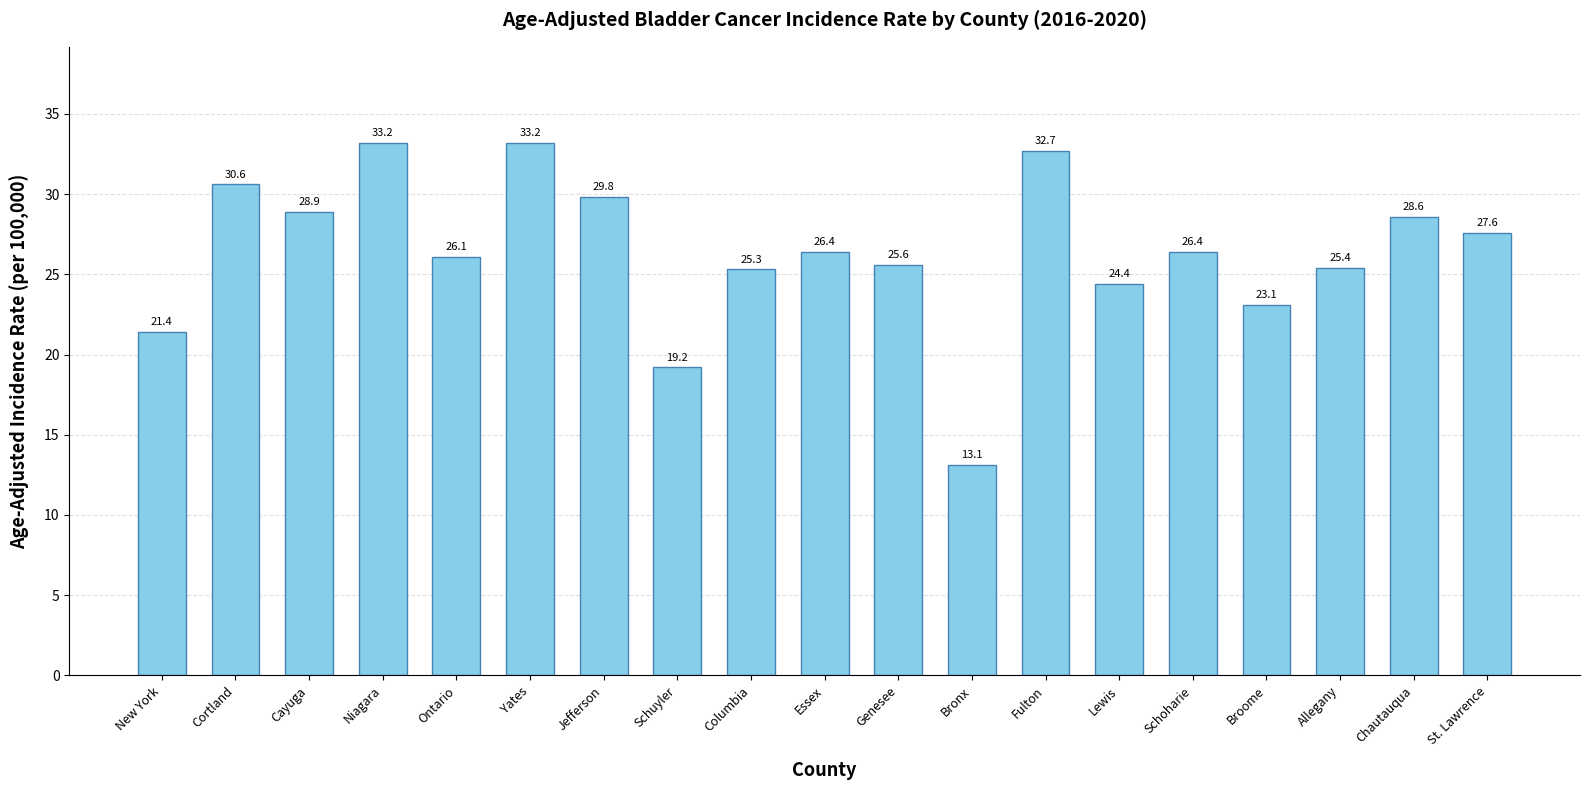

At which label does the data first exceed 26?

Cortland